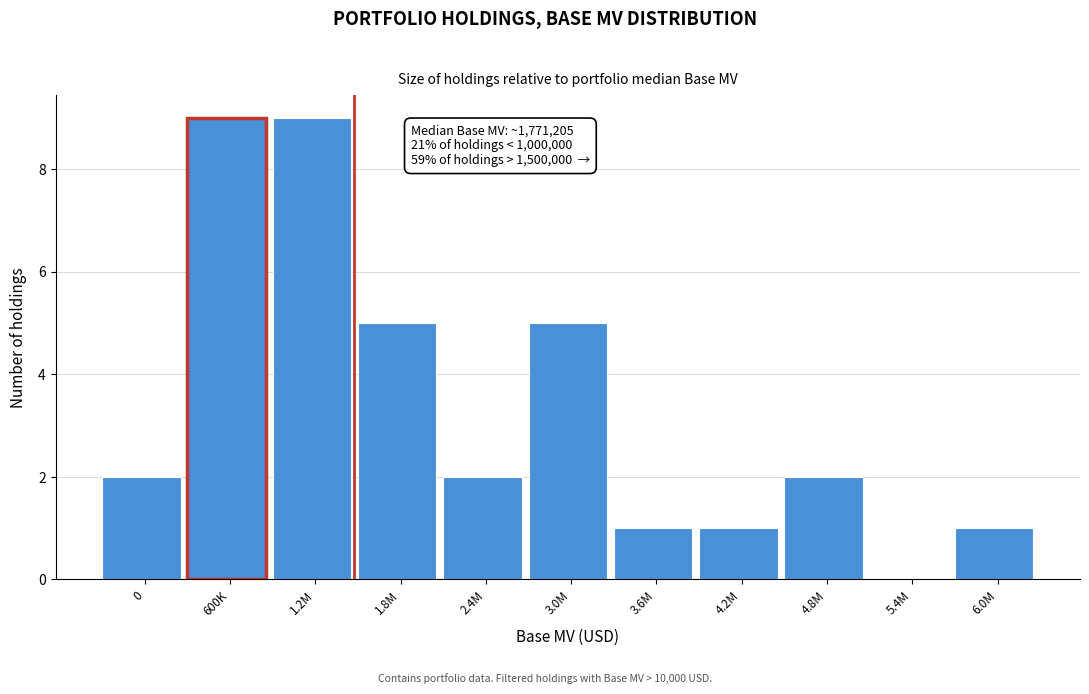

Reading right to left, transcribe all the data shown in this chart.

6.0M=1	5.4M=0	4.8M=2	4.2M=1	3.6M=1	3.0M=5	2.4M=2	1.8M=5	1.2M=9	600K=9	0=2